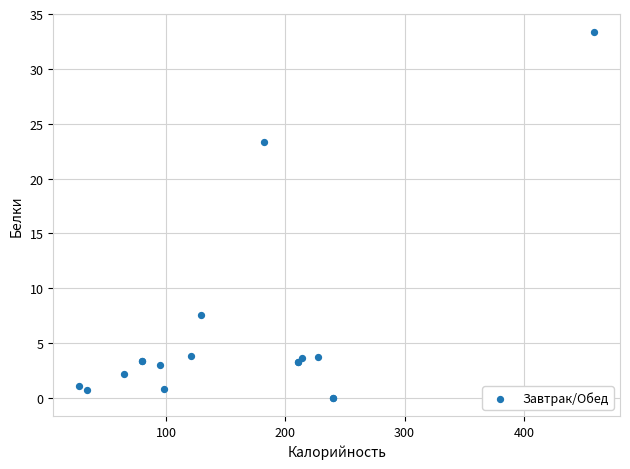

What Y value in the scatter plot is closest to 16?

23.3